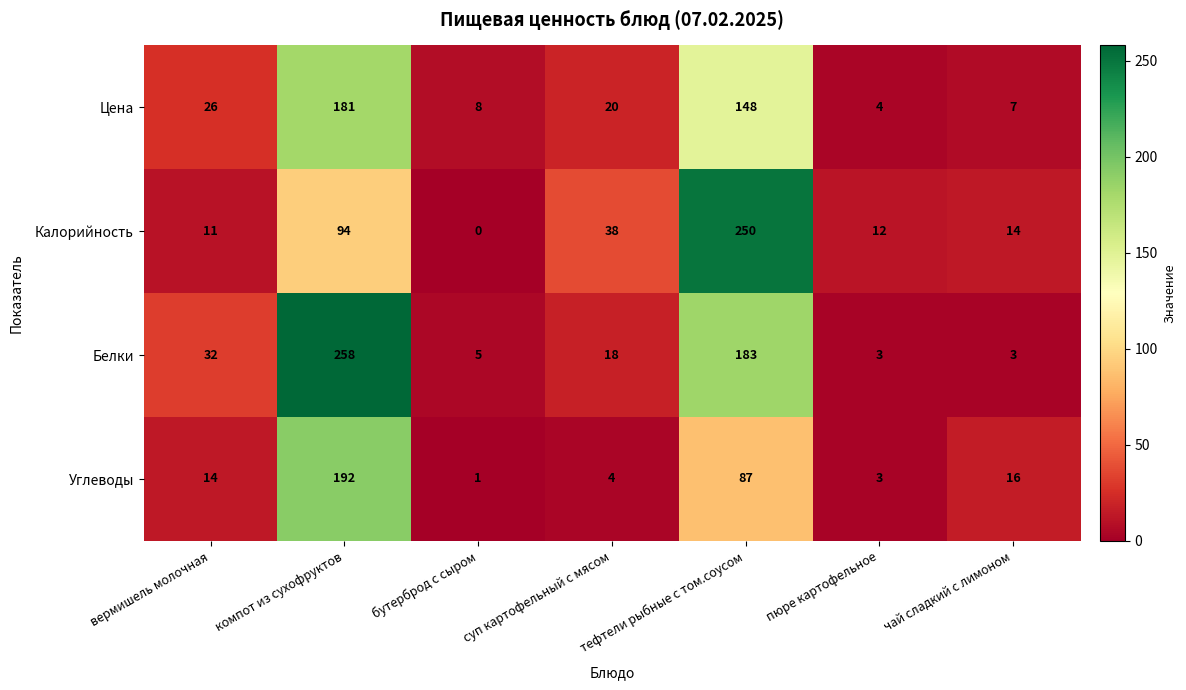

How many data points in Калорийность are less than 14?

3